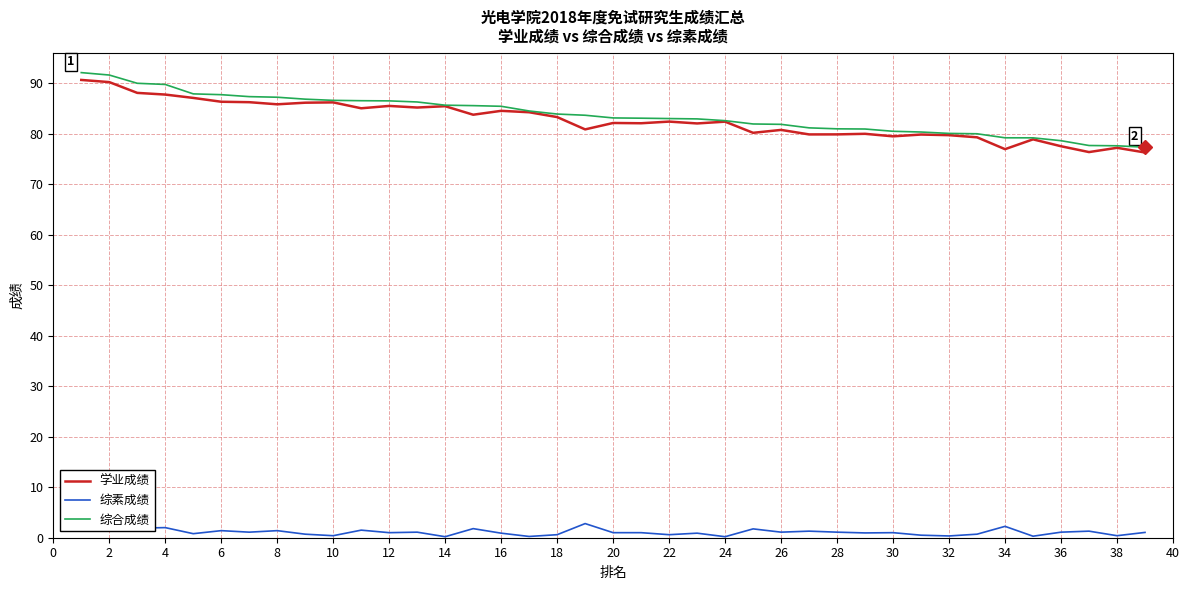

True or false: 综素成绩 and 综合成绩 cross at least once.

False